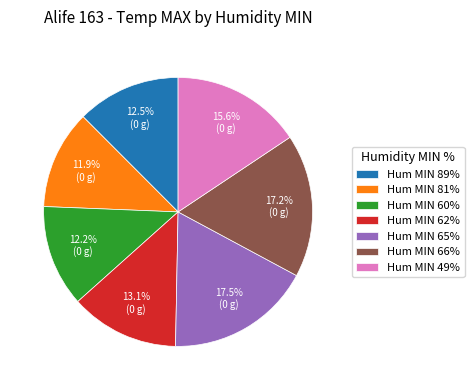

What percentage do Hum MIN 66% and Hum MIN 65% together represent?

34.7%